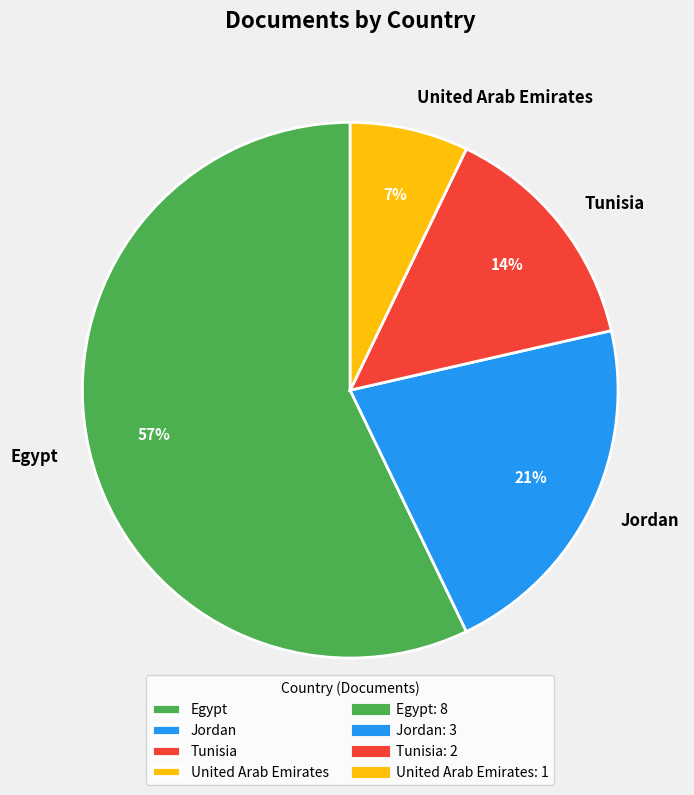

Between Jordan and Egypt, which is larger?

Egypt